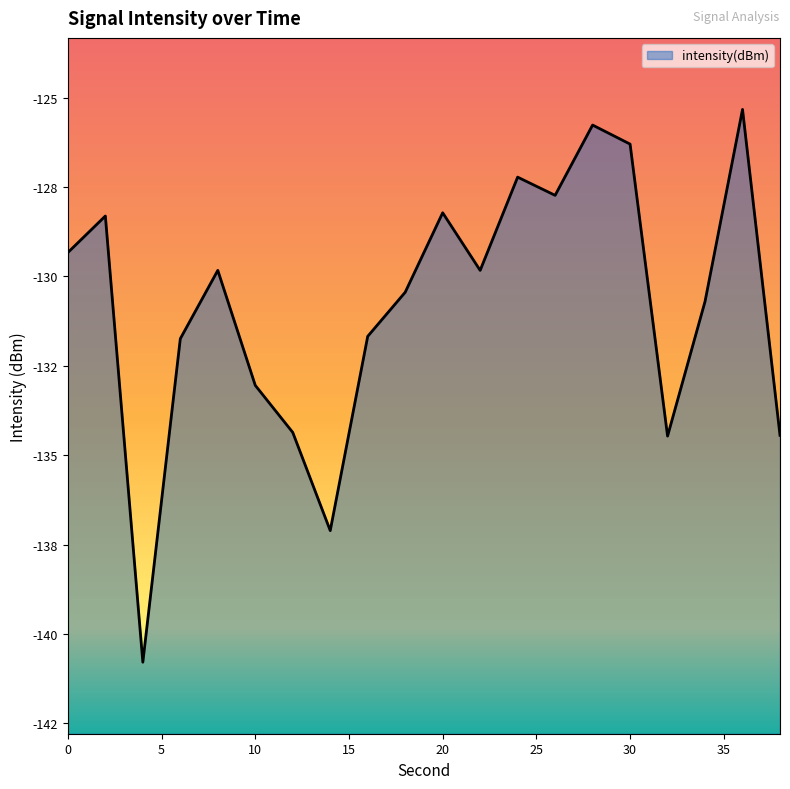

Does the chart have visible grid lines?

No